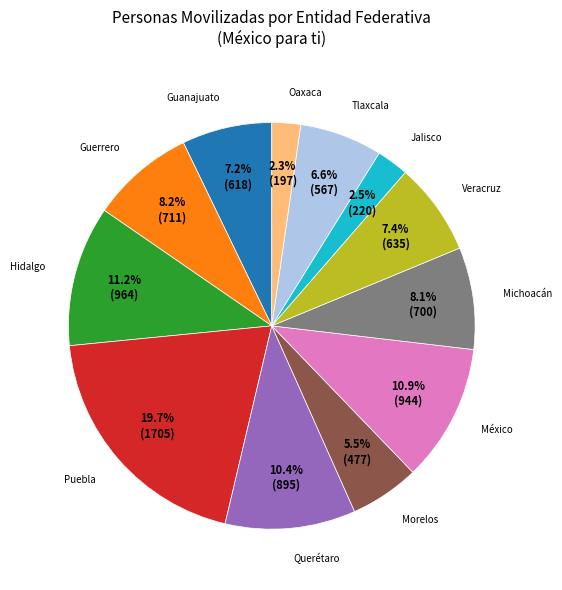

Do Guanajuato and Oaxaca together represent more than half of the pie?

No